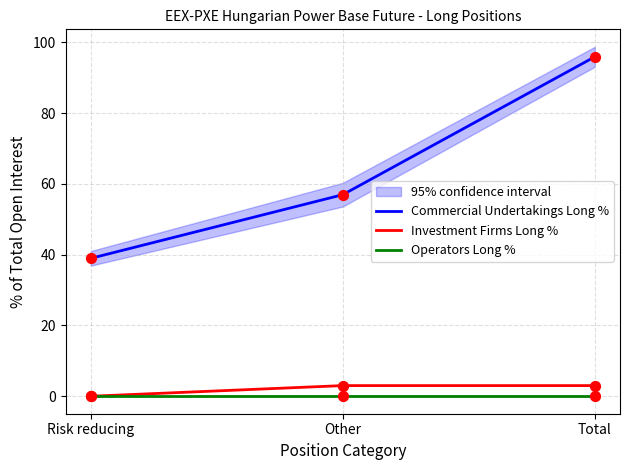

Which series has the largest total across all categories?

Commercial Undertakings Long %